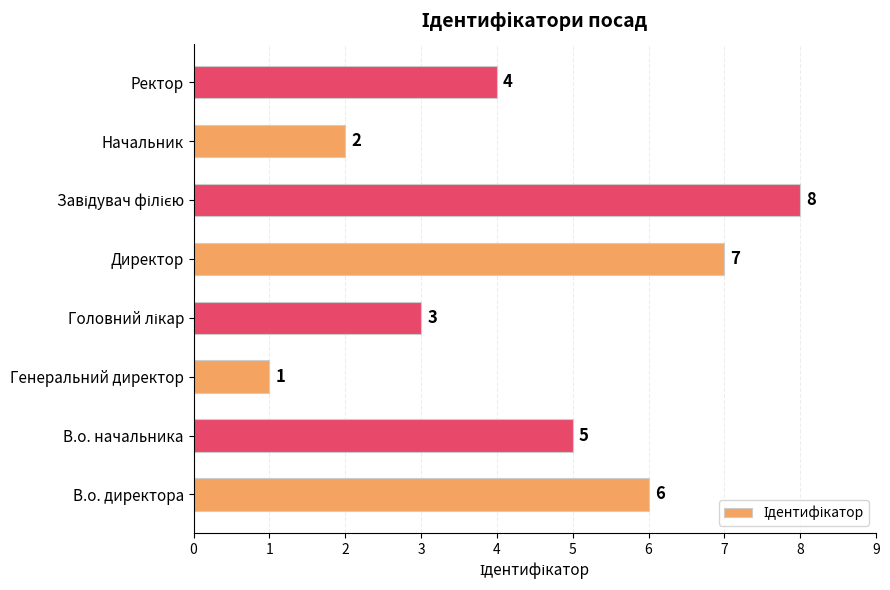

Where is the data nearest to the value 4?

Ректор